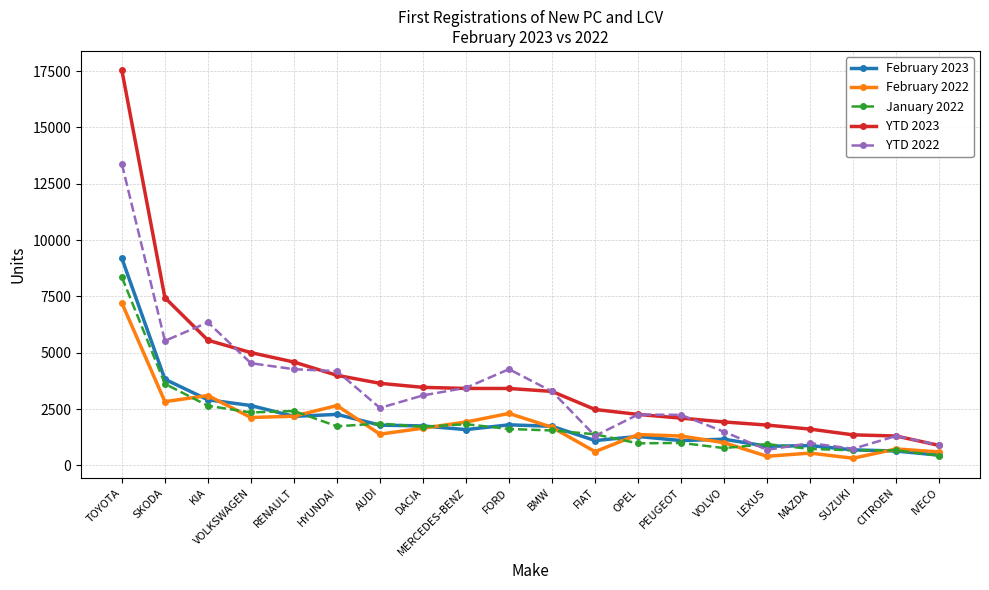

Where is January 2022 nearest to the value 4391?

SKODA